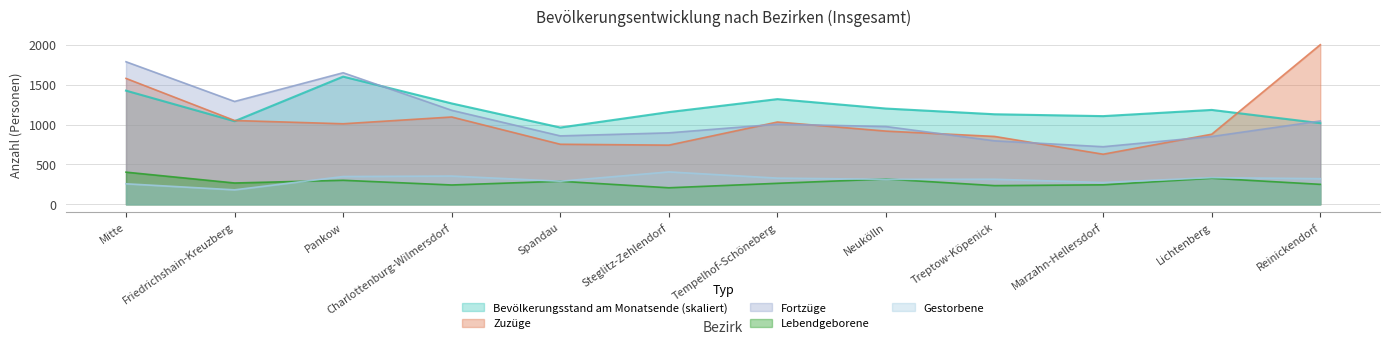

Between Treptow-Köpenick and Pankow, which is larger?

Pankow